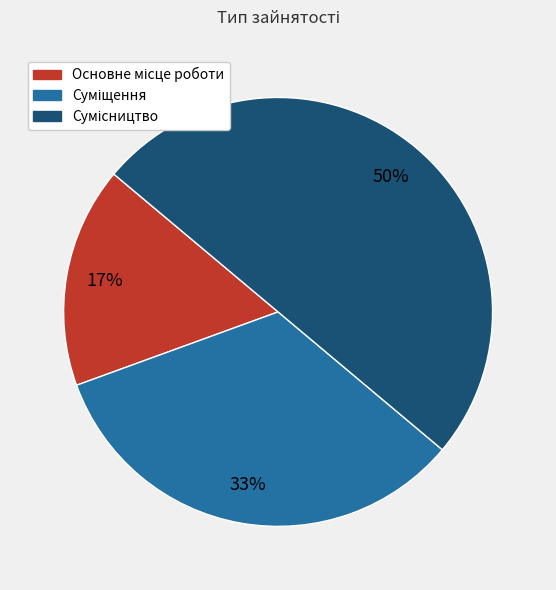

To the nearest percent, what is the difference between the largest and smallest slice percentages?

33%